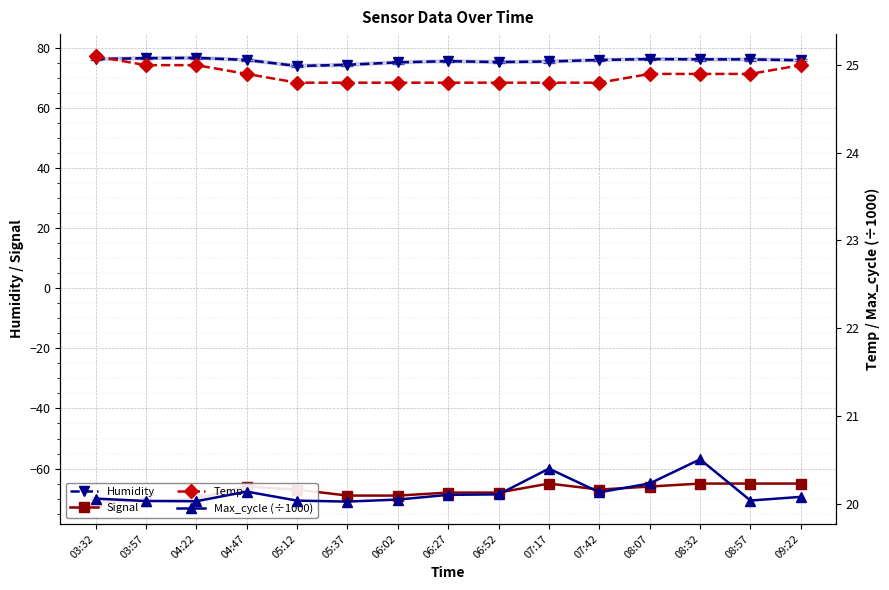

Which series has the widest spread of values?

Signal